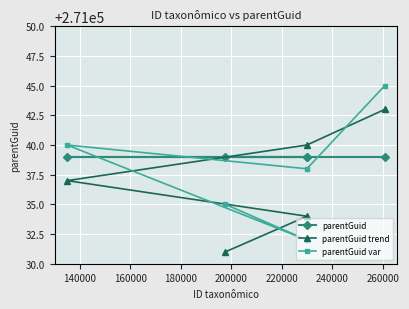

Reading left to right, list all the values displayed in this chart.

parentGuid: 271039	271039	271039	271039	271039
parentGuid trend: 271037	271031	271040	271034	271043
parentGuid var: 271040	271035	271038	271032	271045